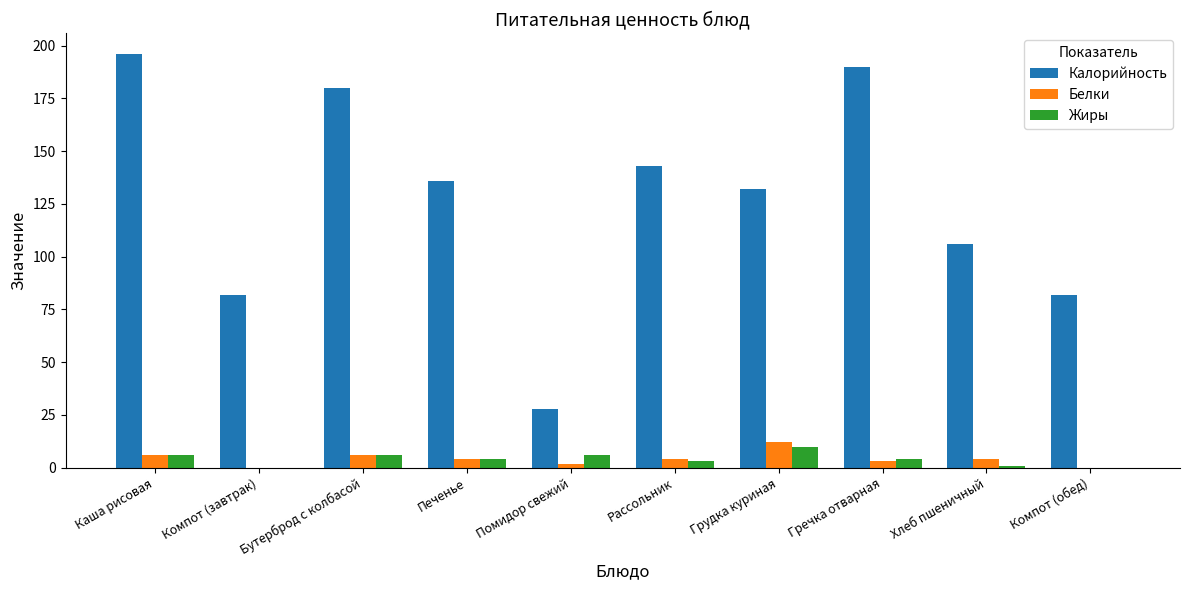

Between Бутерброд с колбасой and Компот (обед), which series saw the biggest shift?

Калорийность